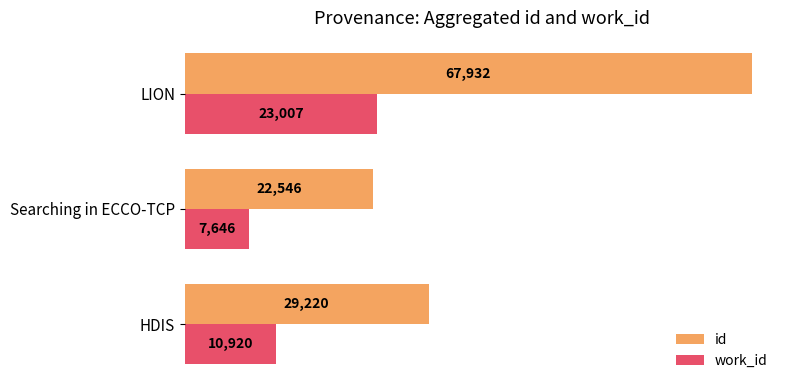

How many data points does each series have?

3